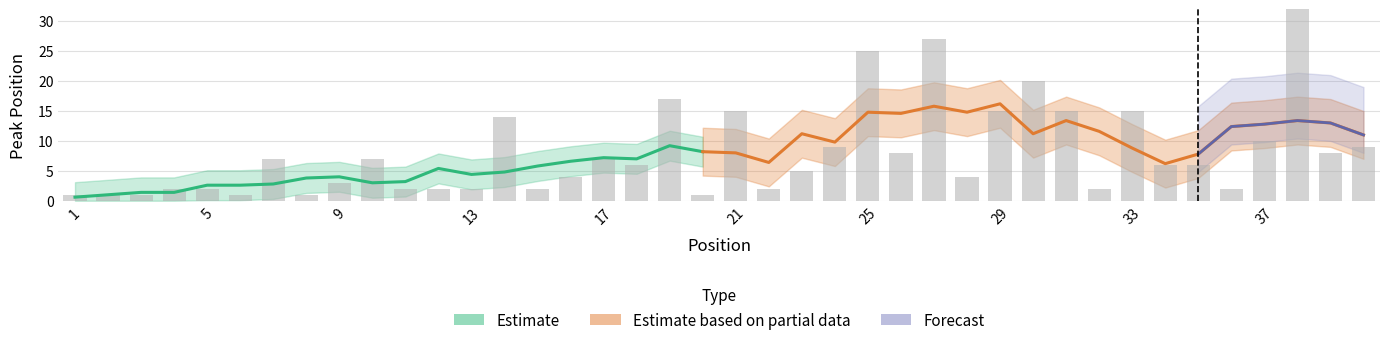

The chart shows a value of 1 at 1. True or false?

True